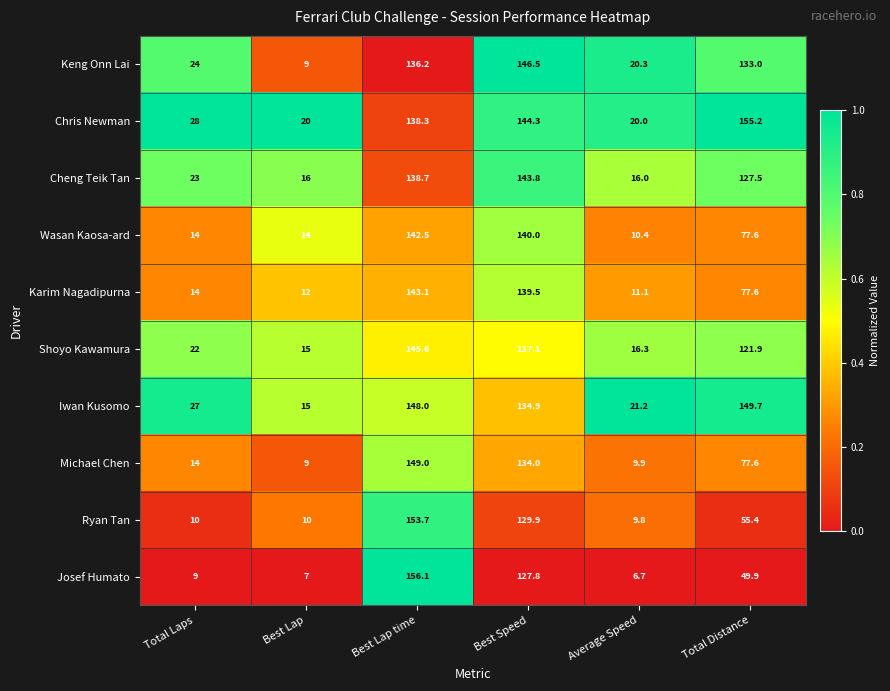

Which series has the largest range (max minus min)?

Josef Humato